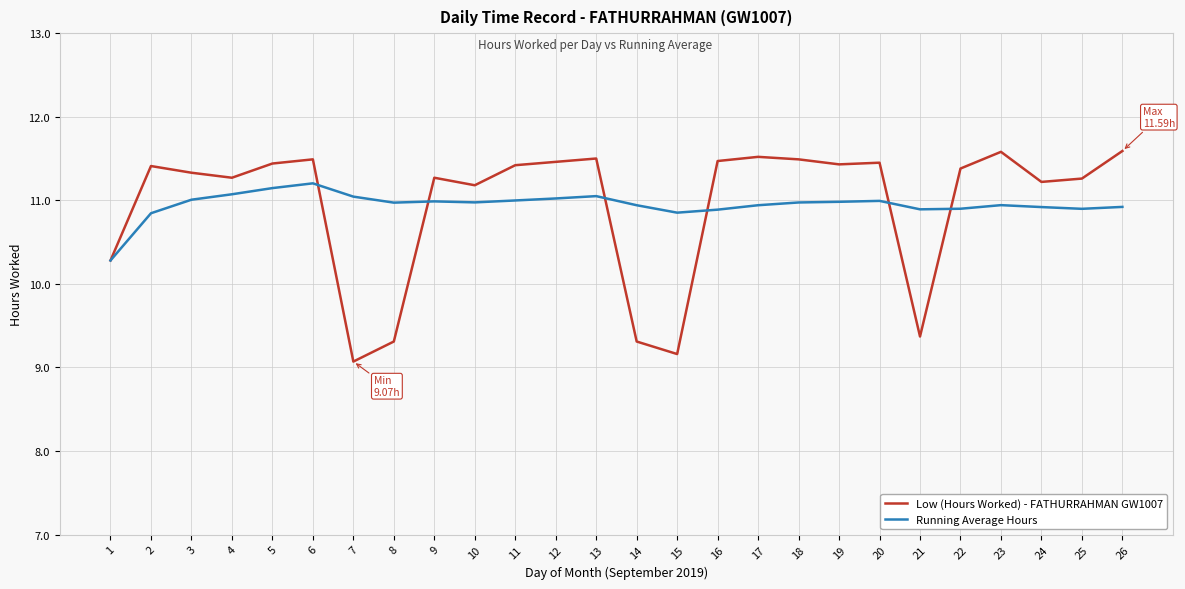

Rank the series by their maximum value, from lowest to highest.

Running Average Hours, Low (Hours Worked) - FATHURRAHMAN GW1007